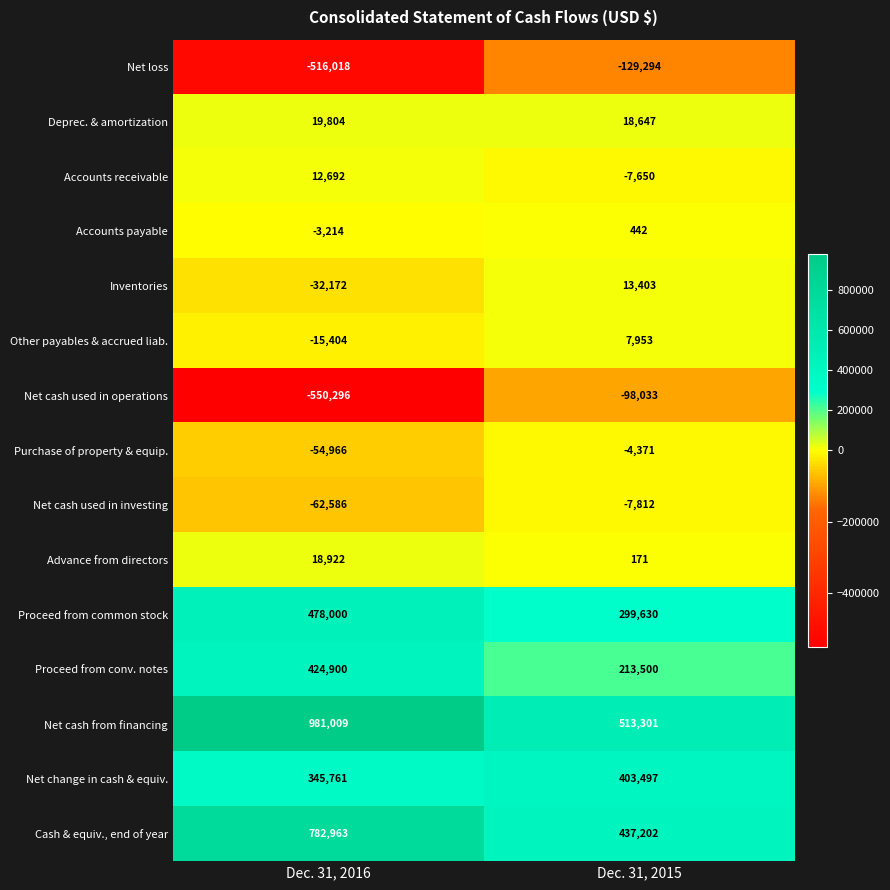

What is the difference between the Net cash used in operations values at Dec. 31, 2016 and Dec. 31, 2015?

452263